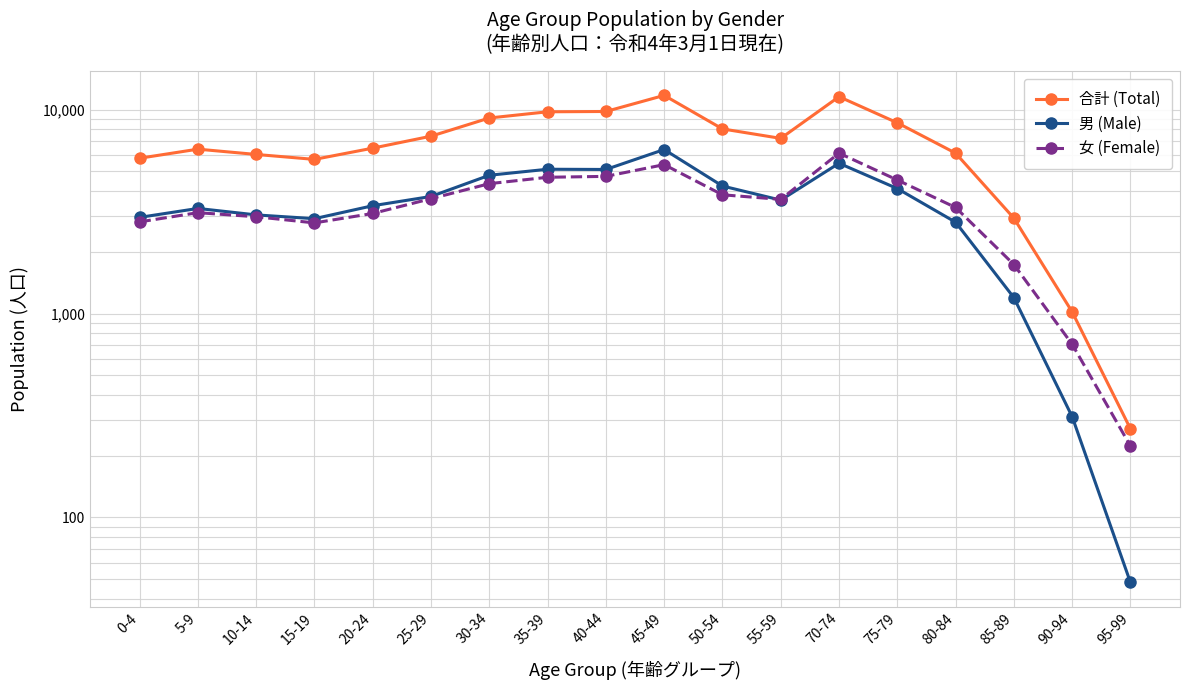

Reading left to right, list all the values displayed in this chart.

合計 (Total): 5781	6405	6033	5706	6479	7415	9108	9768	9802	11756	8050	7234	11585	8625	6122	2937	1019	272
男 (Male): 2964	3279	3048	2921	3381	3754	4770	5105	5092	6378	4224	3602	5462	4104	2807	1197	312	48
女 (Female): 2817	3126	2985	2785	3098	3661	4338	4663	4710	5378	3826	3632	6123	4521	3315	1740	707	224